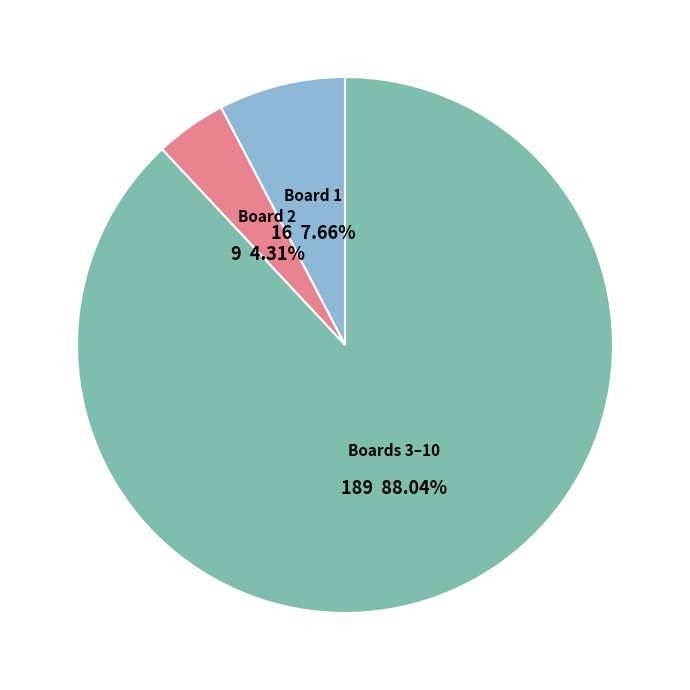

Is there a majority slice in this chart?

Yes